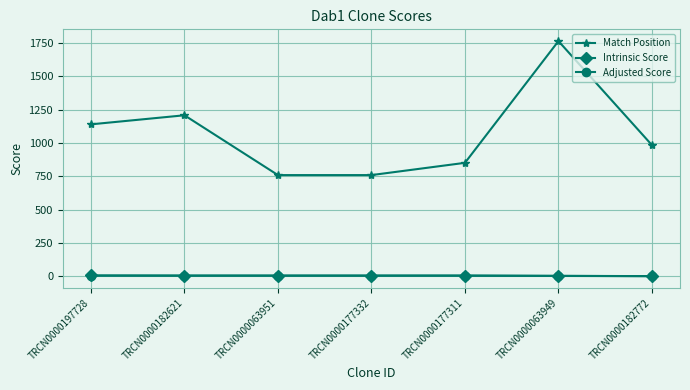

Does the chart display data point markers on the line(s)?

Yes